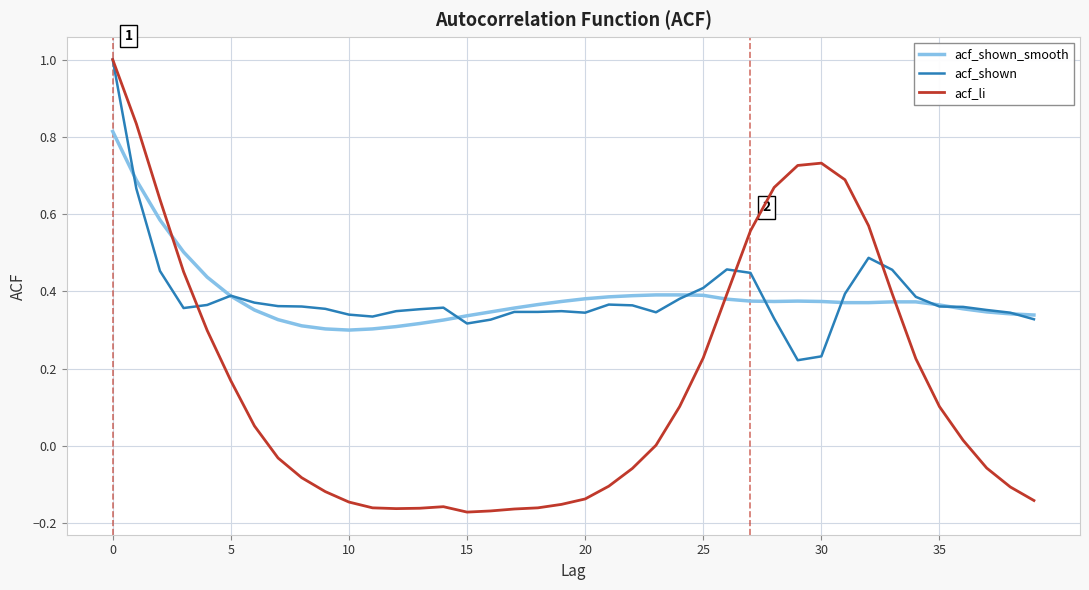

What are all the series names shown in the legend?

acf_shown_smooth, acf_shown, acf_li